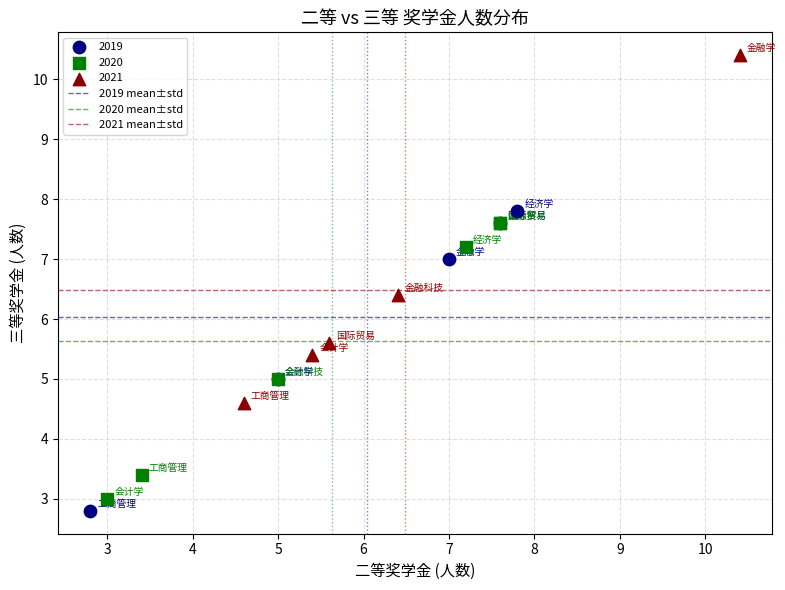

Which series reaches the maximum Y coordinate?

2021